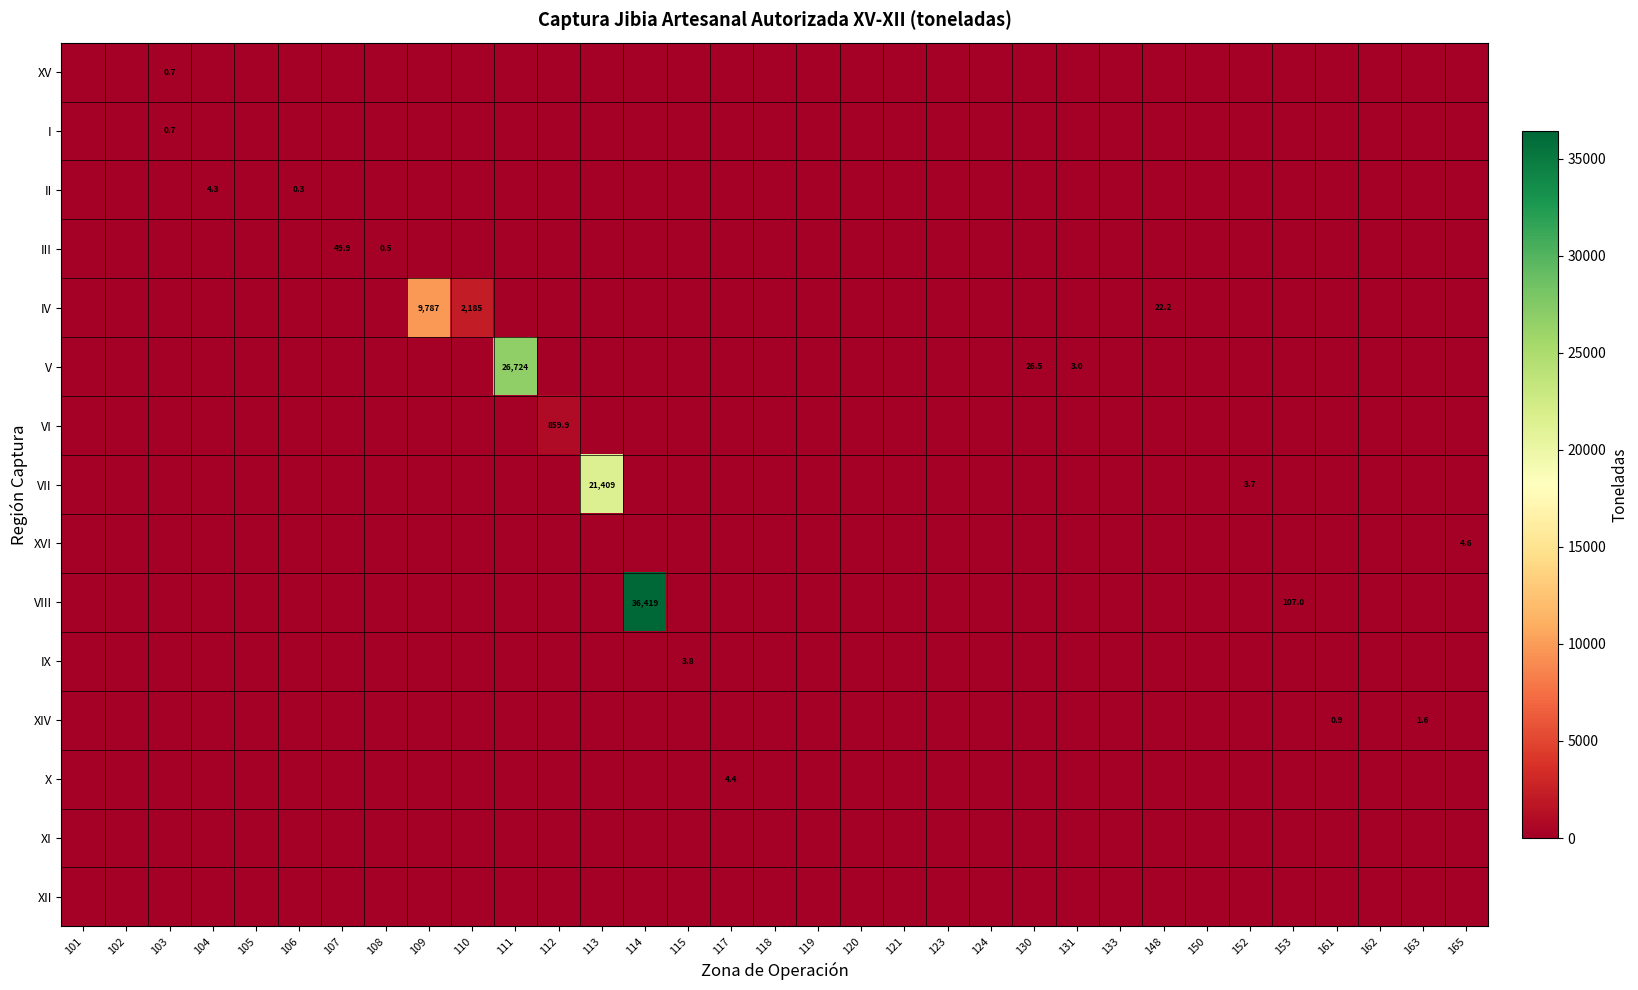

Is it true that VIII equals 0.0 at 152?

True